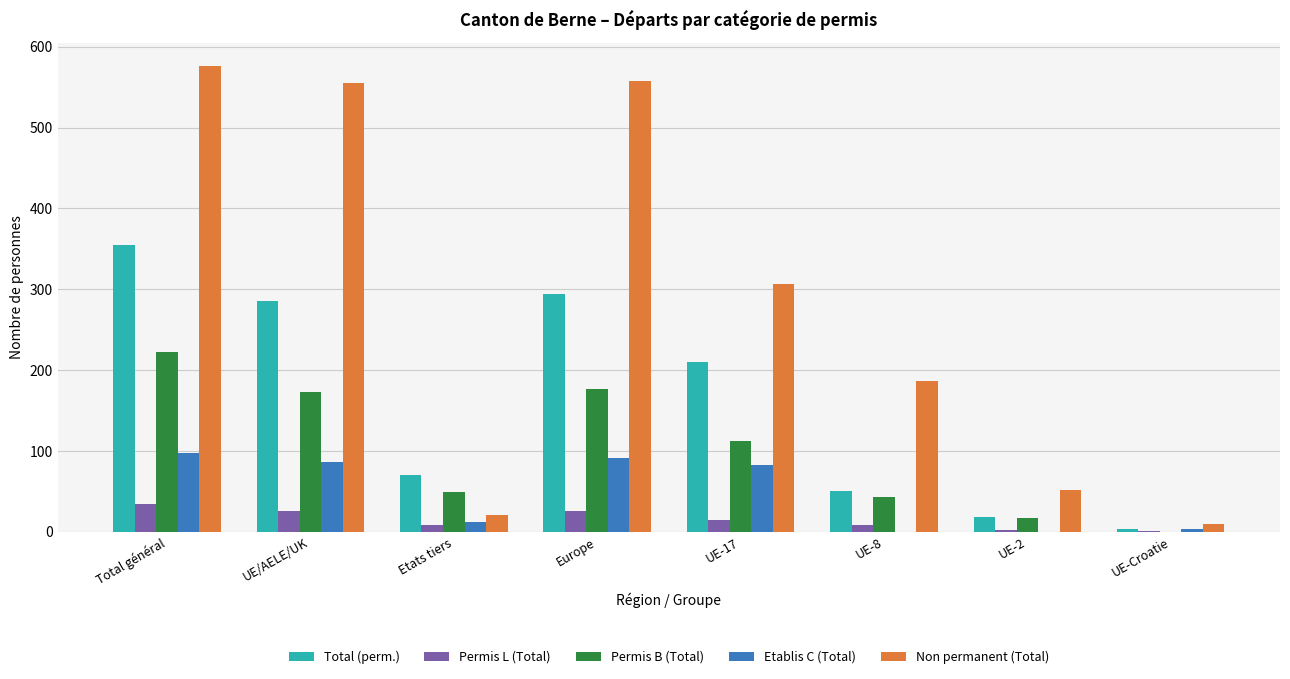

Which series has the widest spread of values?

Non permanent (Total)